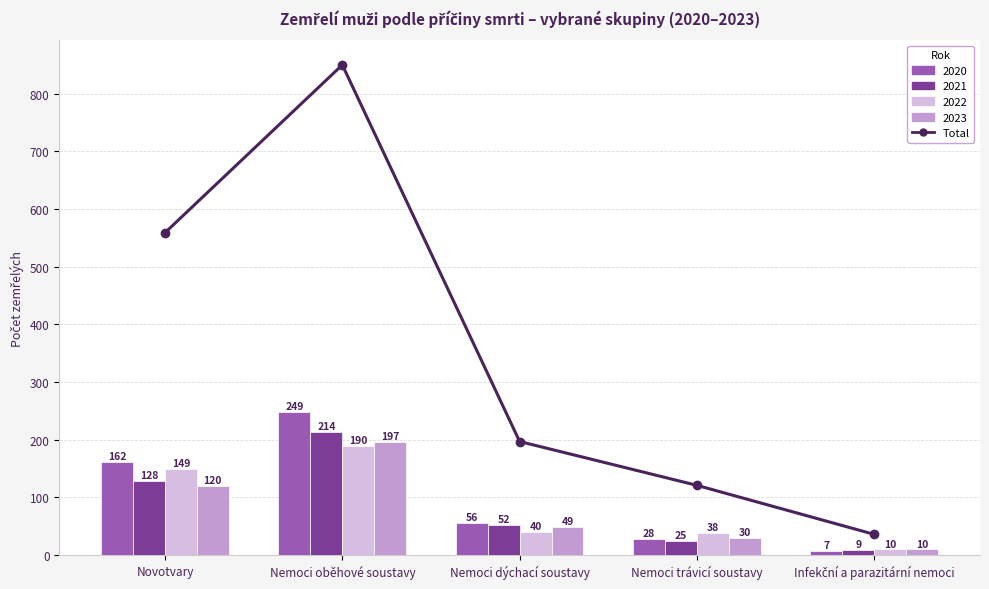

Are the bars horizontal?

No